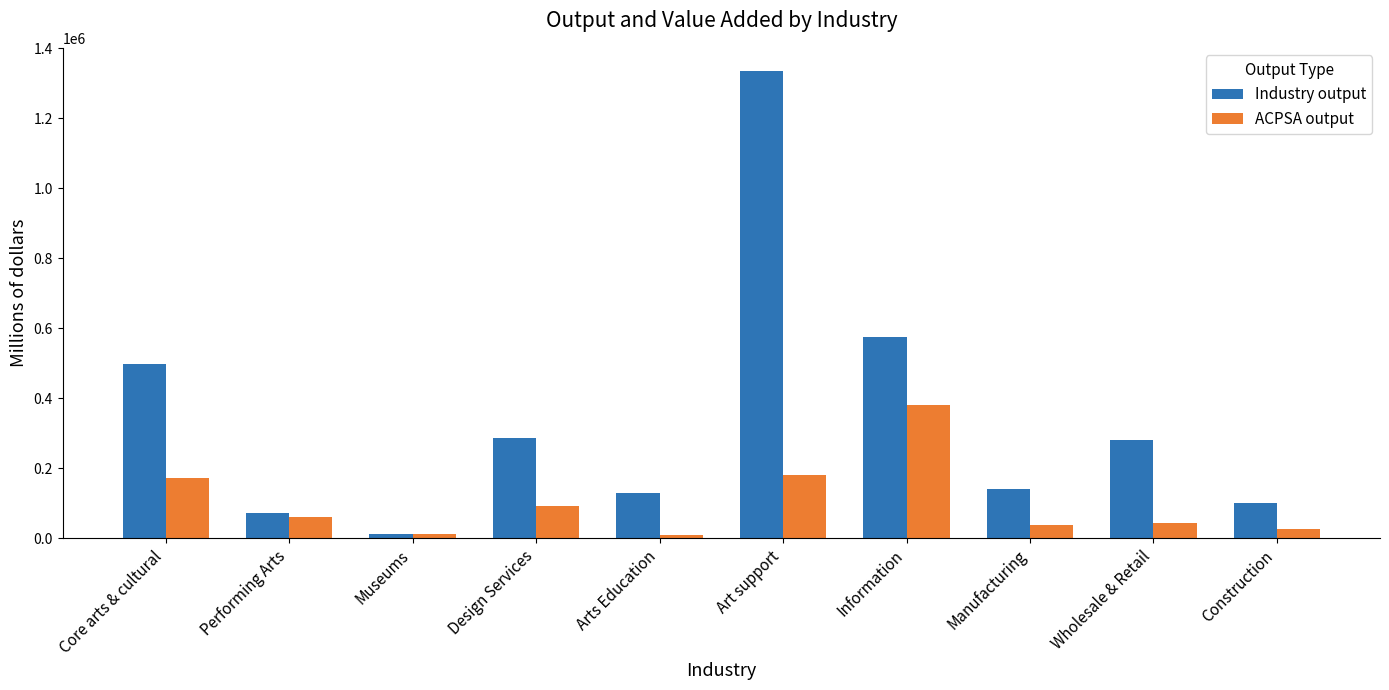

What position from the right is Information?

4